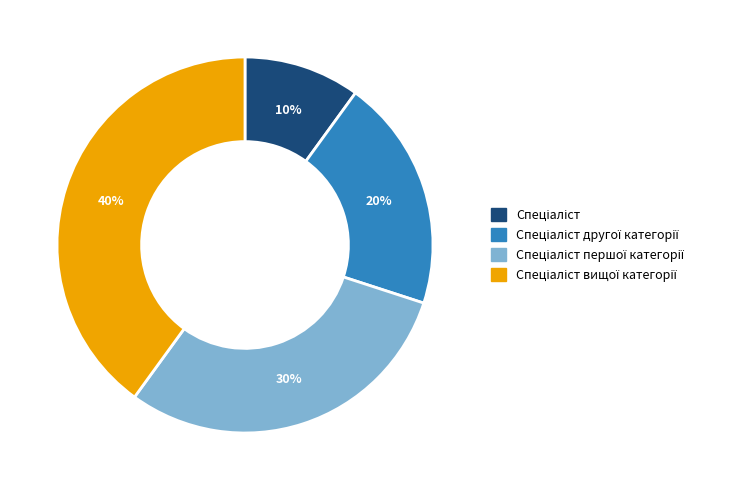

Does any single category account for the majority?

No